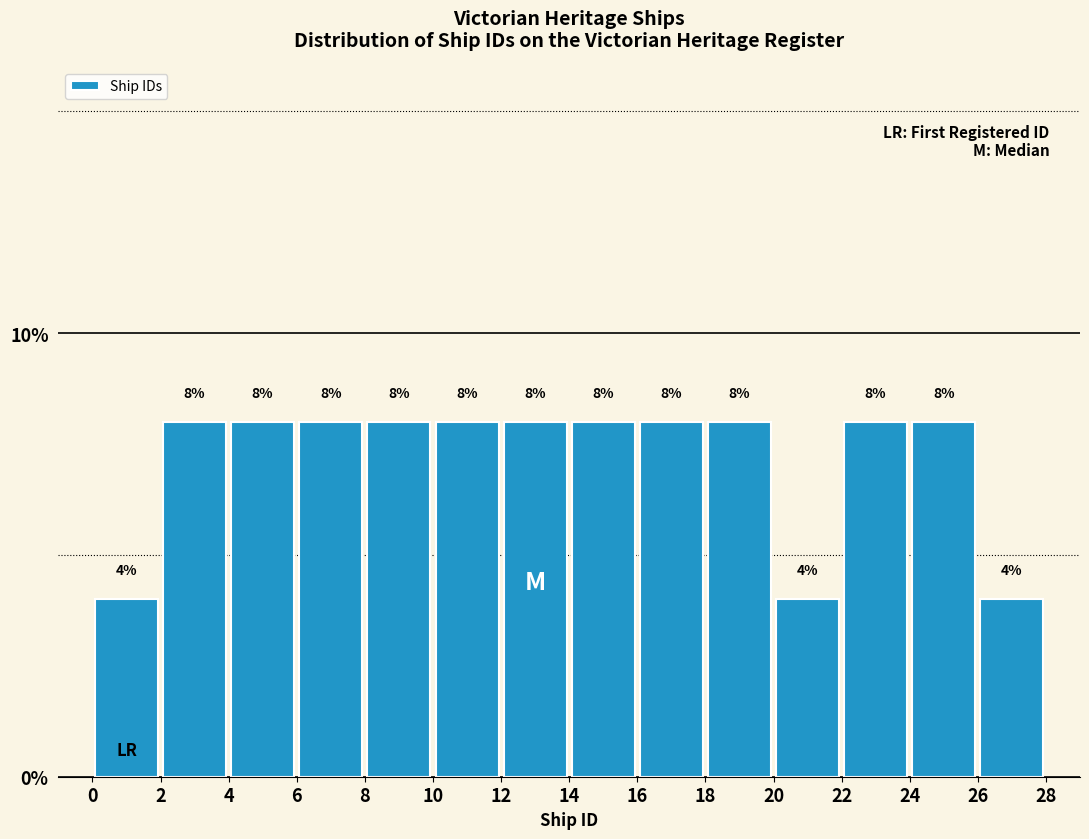

Reading left to right, list every bar in this chart as the range it spans on the x-axis followed by its height.

0 to 2: 4
2 to 4: 8
4 to 6: 8
6 to 8: 8
8 to 10: 8
10 to 12: 8
12 to 14: 8
14 to 16: 8
16 to 18: 8
18 to 20: 8
20 to 22: 4
22 to 24: 8
24 to 26: 8
26 to 28: 4